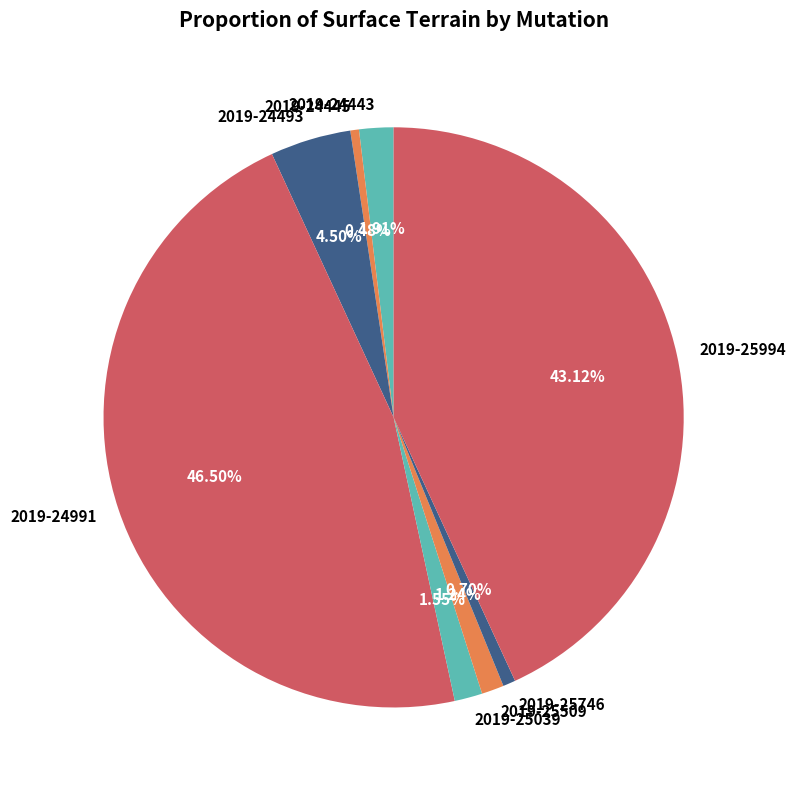

What percentage is the 2019-25039 slice, to the nearest percent?

2%